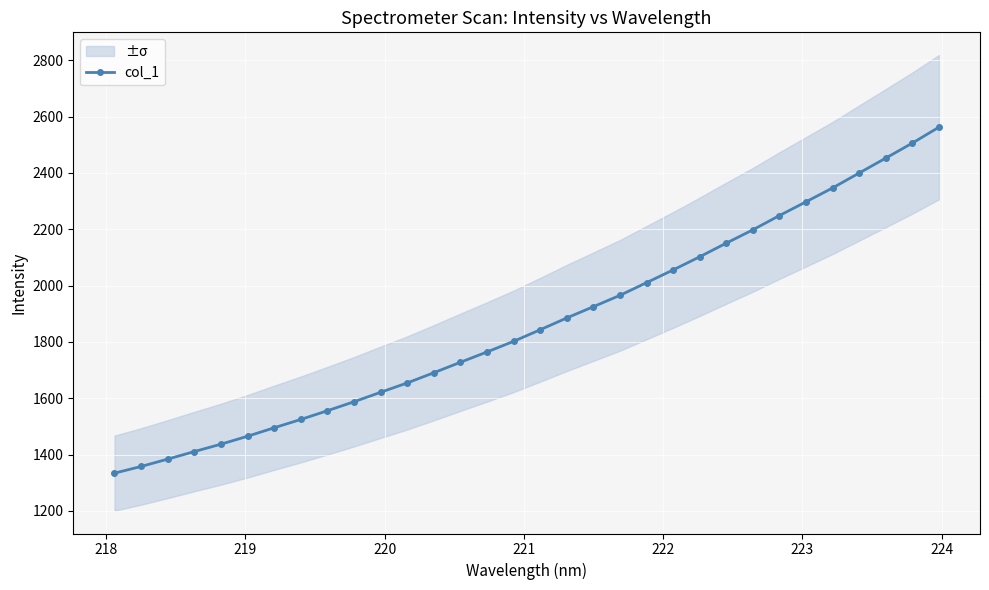

What is the value of the col_1 point at the 28th from the left?

2346.4